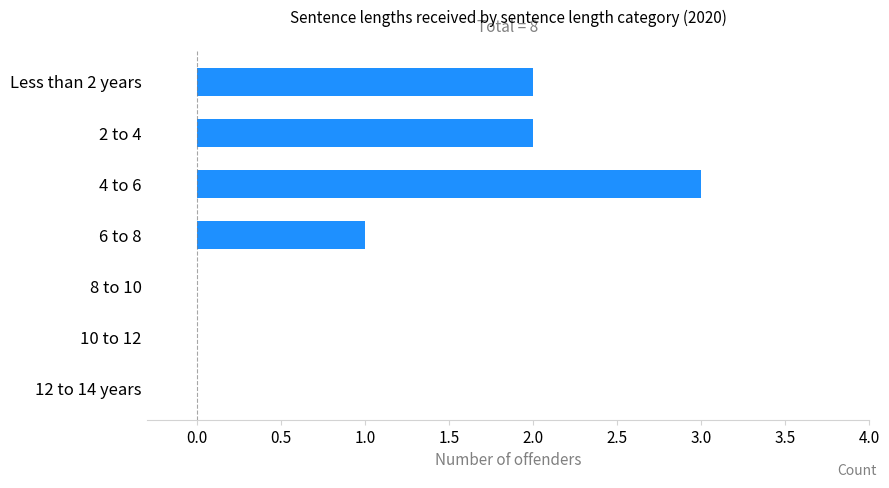

Which has a higher value, 6 to 8 or 8 to 10?

6 to 8